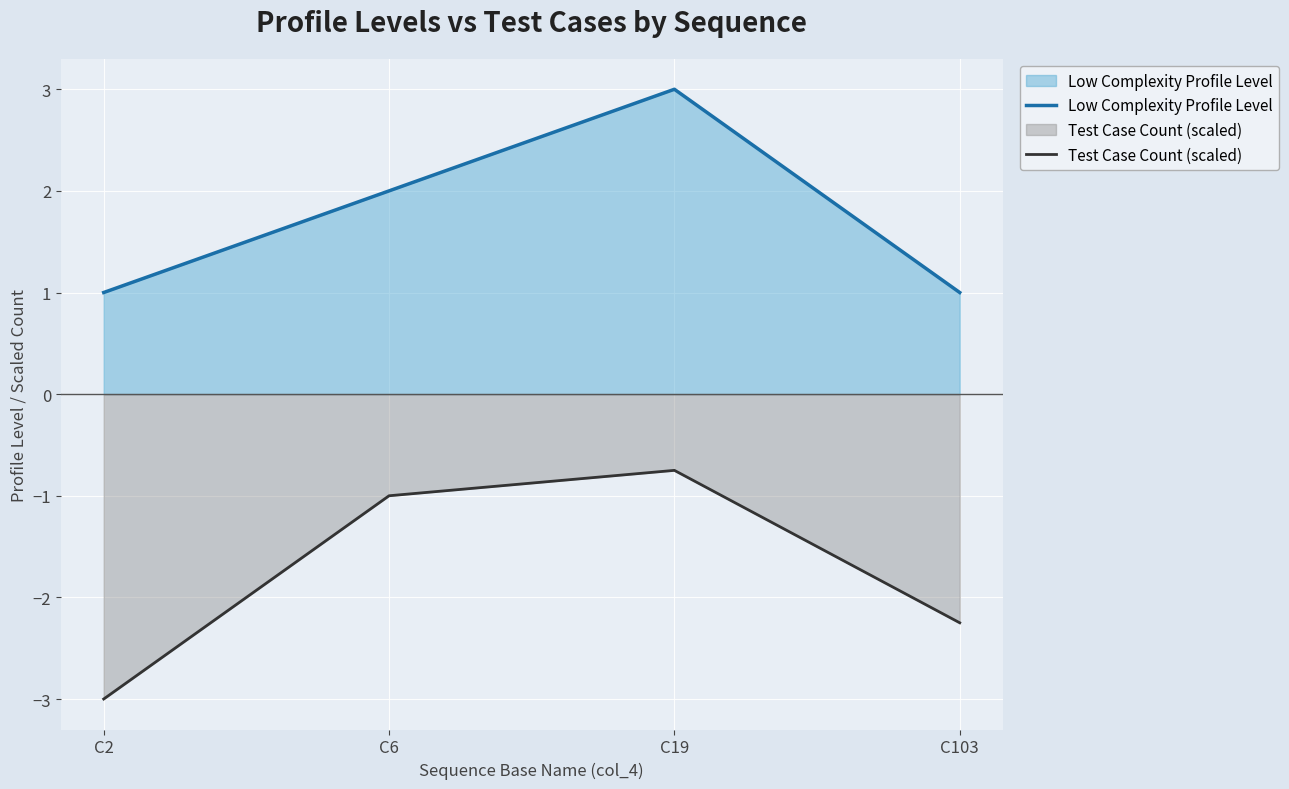

How many data points in Low Complexity Profile Level are less than 2?

2